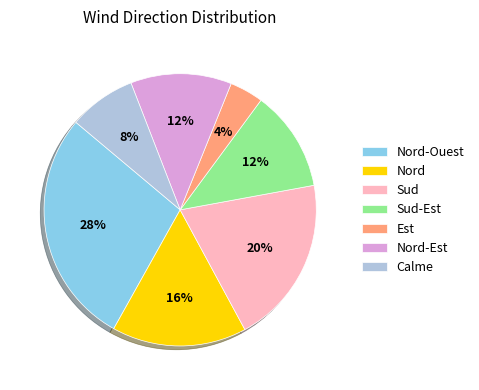

Approximately how many times larger is the value at Nord compared to Nord-Ouest?

0.6